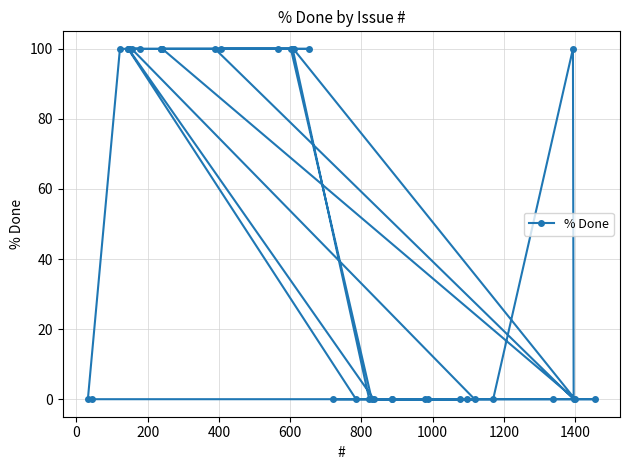

What is the maximum value shown in the chart?

100